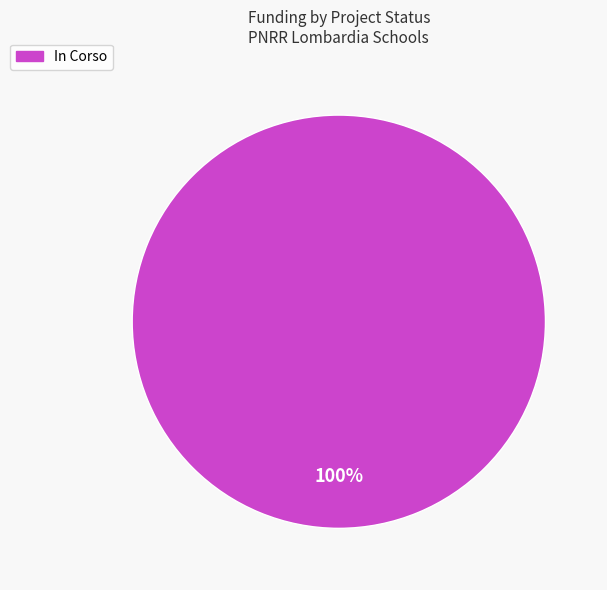

The In Corso slice represents 100% of the pie. True or false?

True